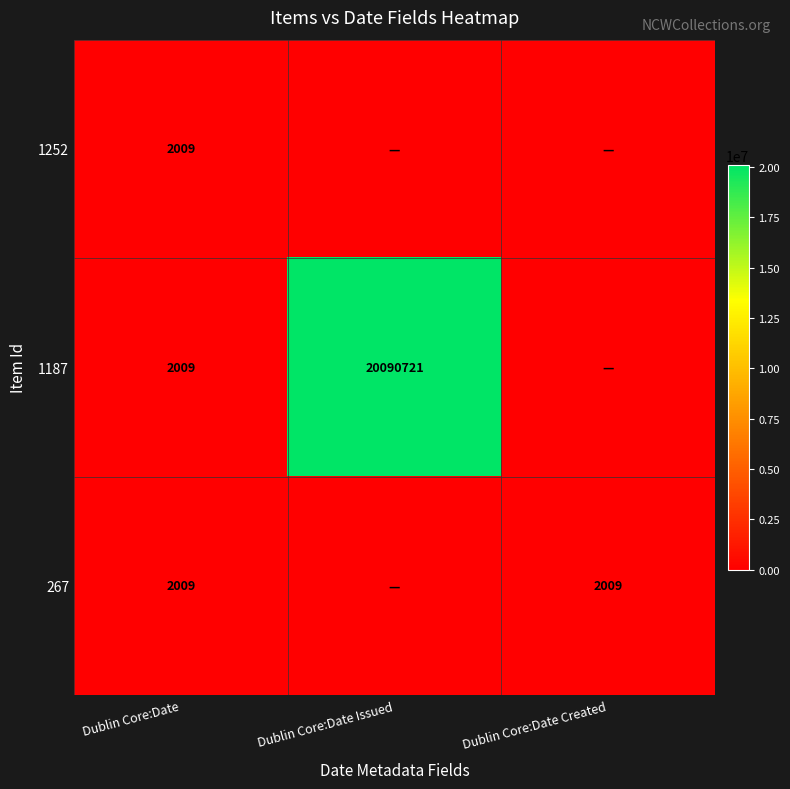

At how many categories does at least one series exceed 10410608?

1